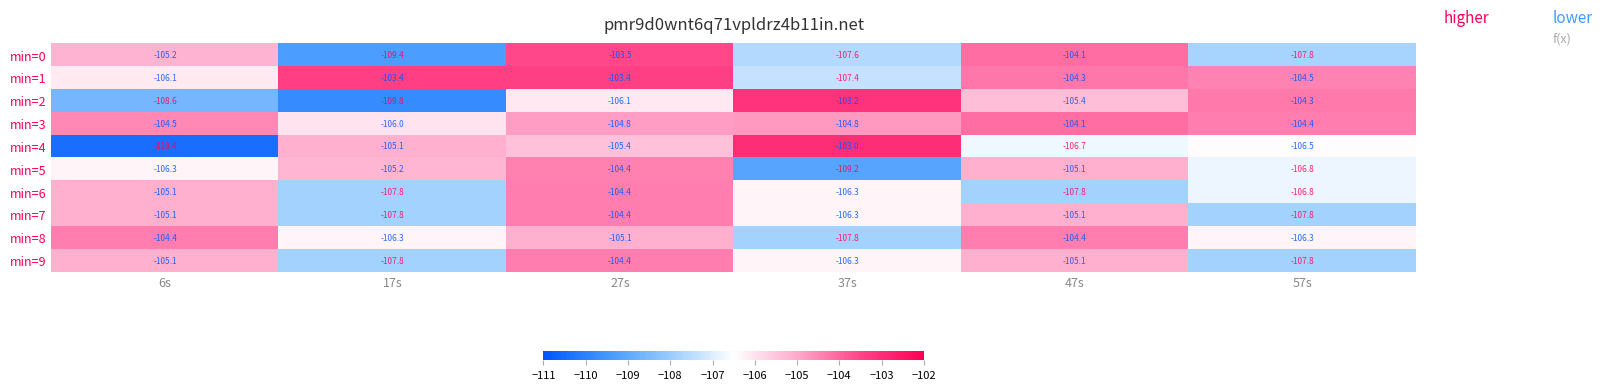

Which series has the widest spread of values?

min=4